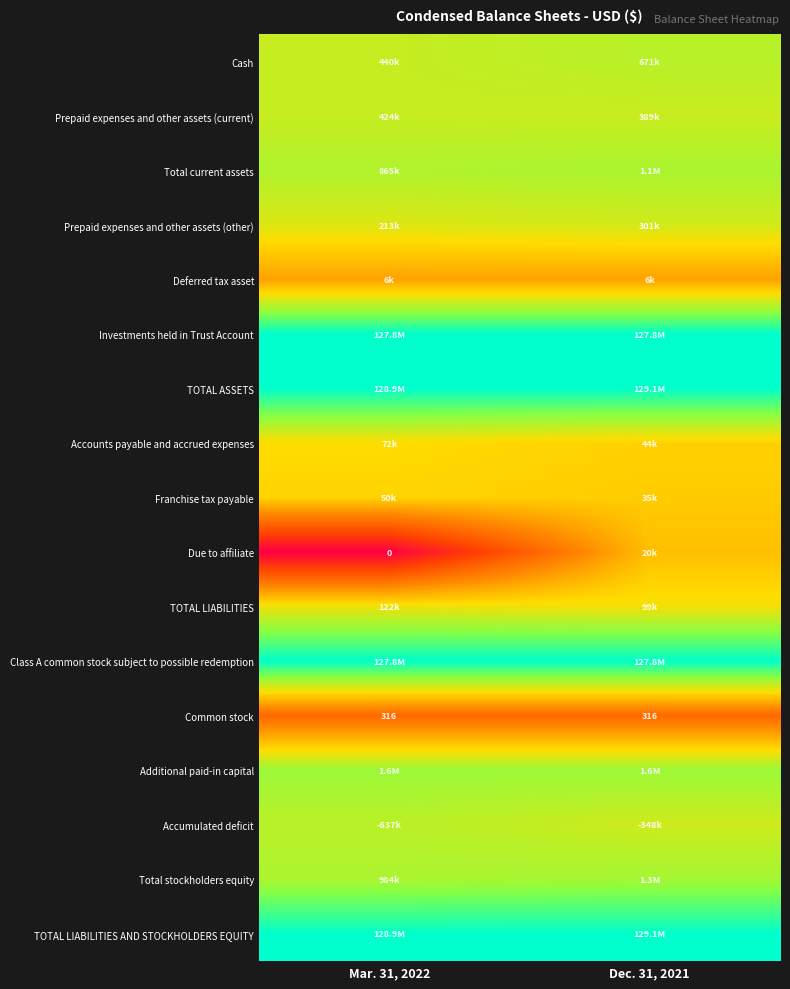

At how many categories does at least one series exceed 2?

2